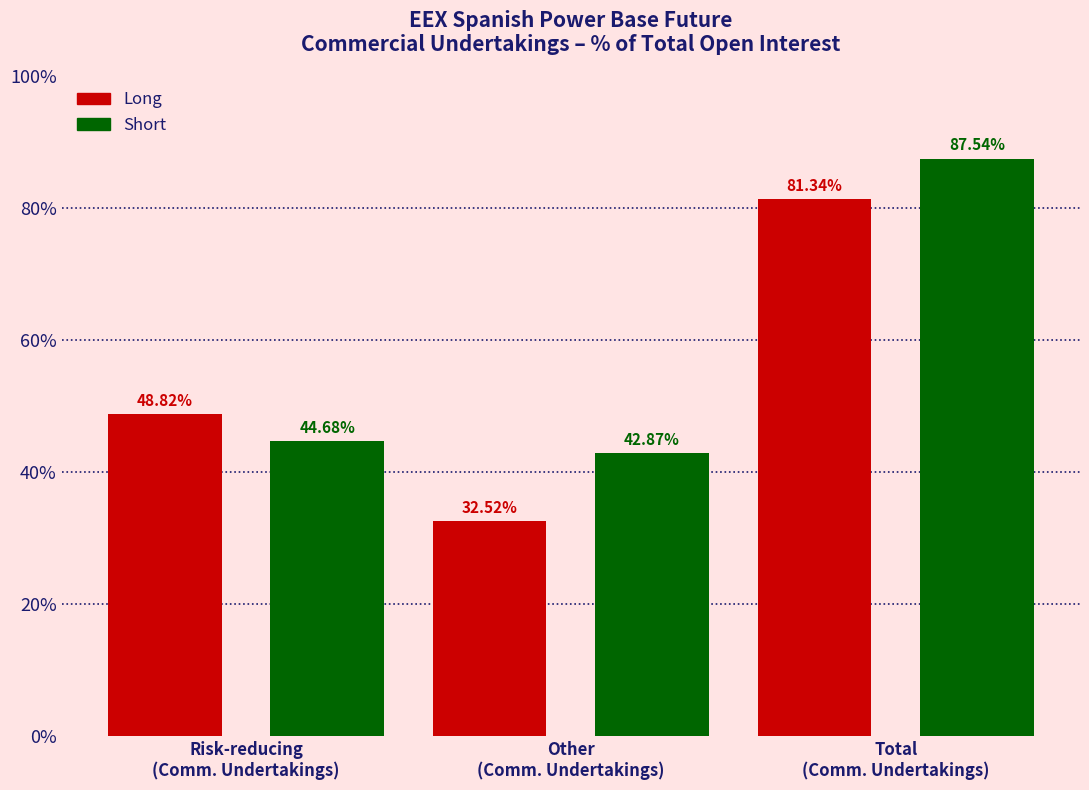

Which series has the widest spread of values?

Long